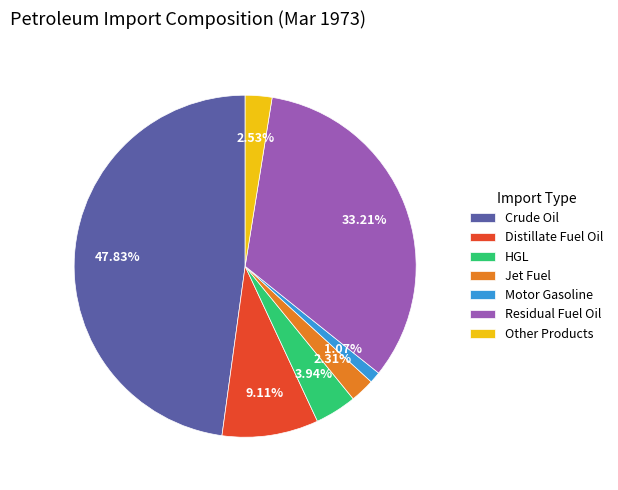

How many slices are in this pie chart?

7